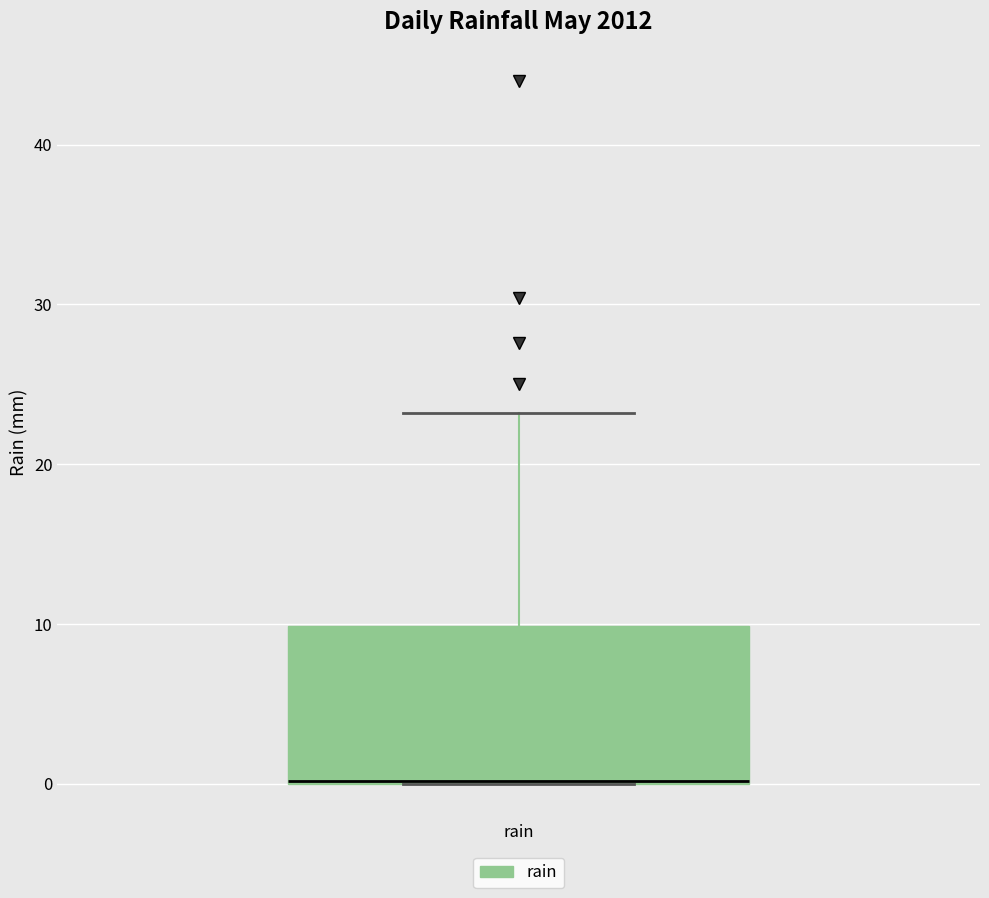

Where is the upper edge of the box for rain on the y-axis? The values are not printed on the chart, so give them approximately, as read against the axis.

10